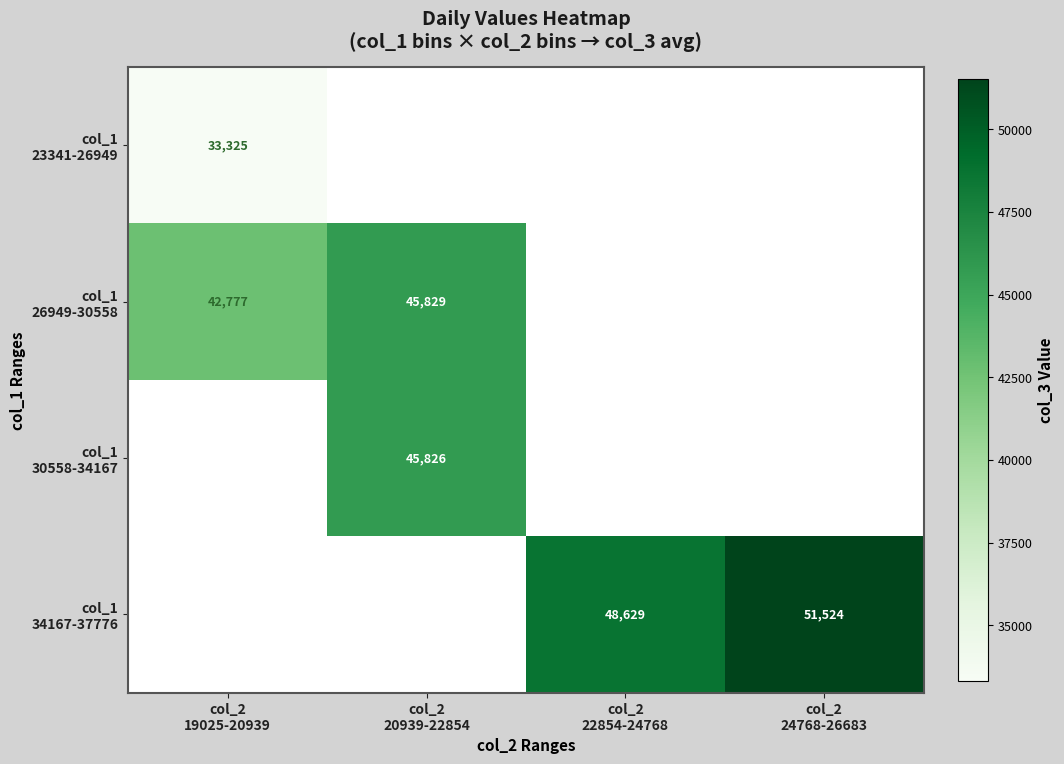

What is the minimum value shown in the chart?

33325.5